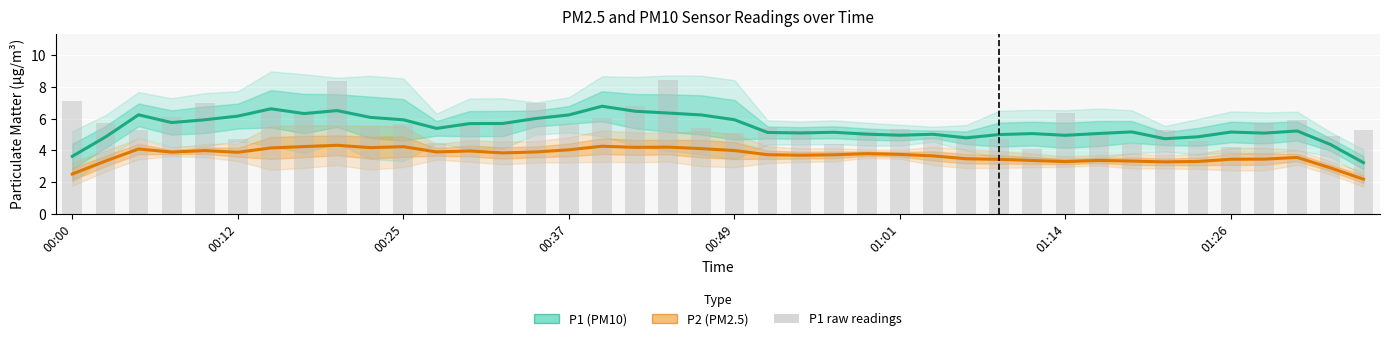

The value of P2 (PM2.5) at 00:25 is 4.2. True or false?

True